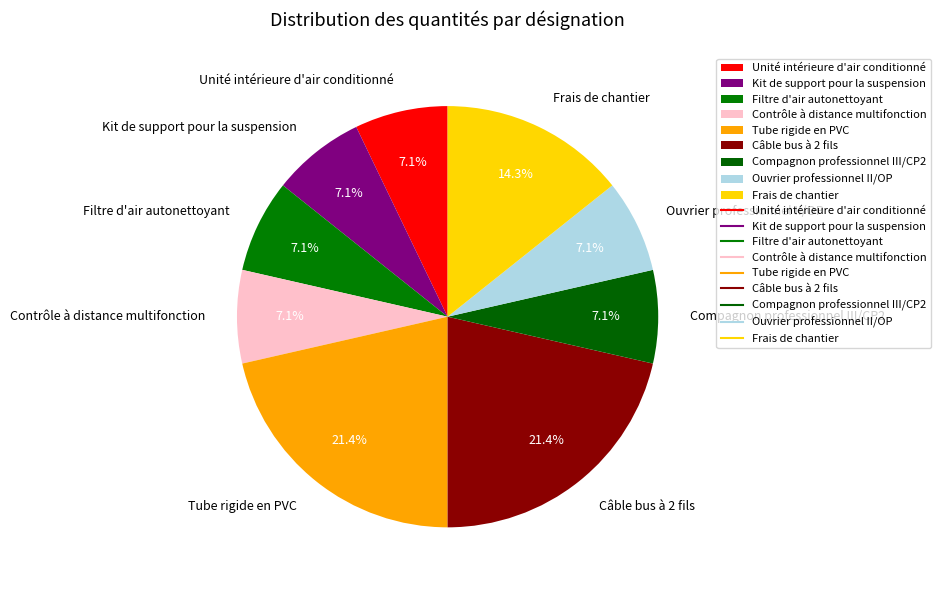

Is there a majority slice in this chart?

No